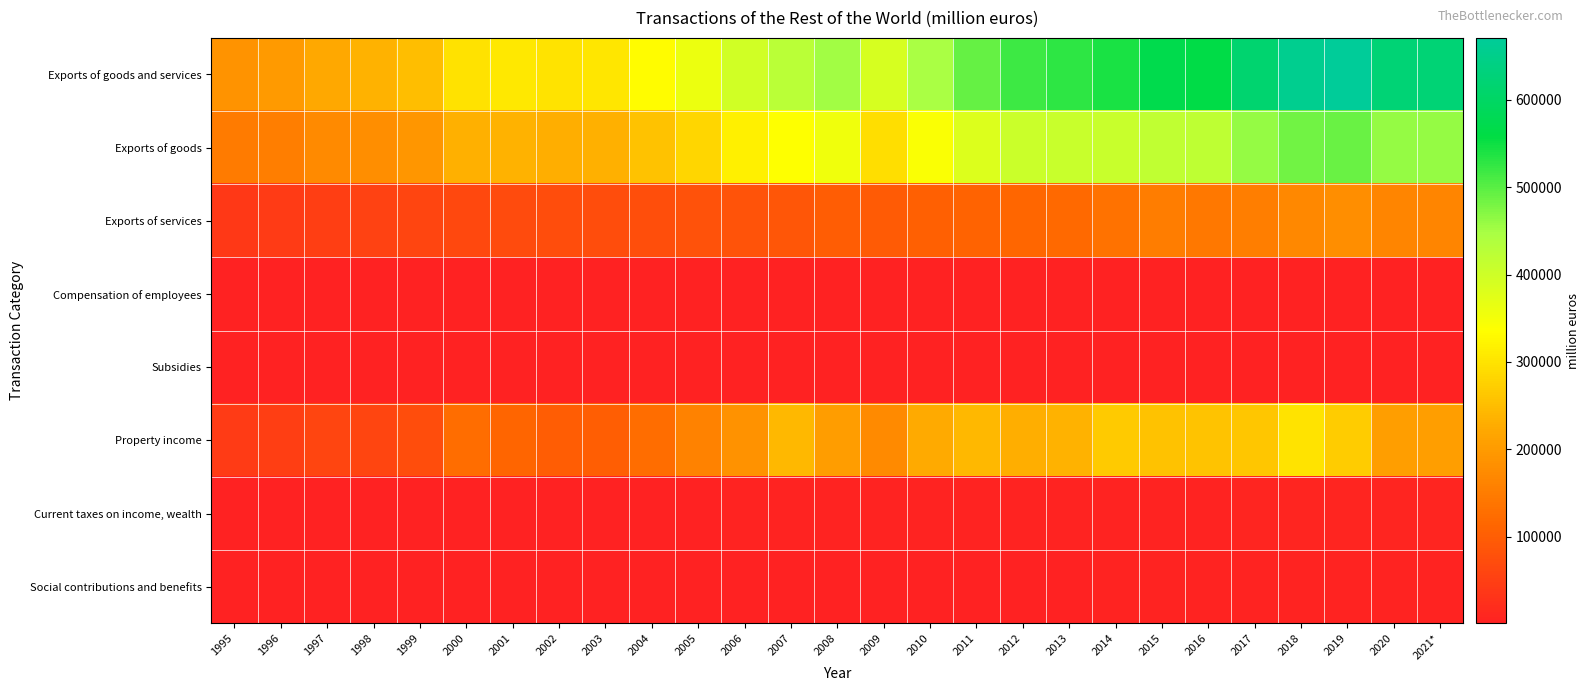

At how many categories does at least one series exceed 129369?

27